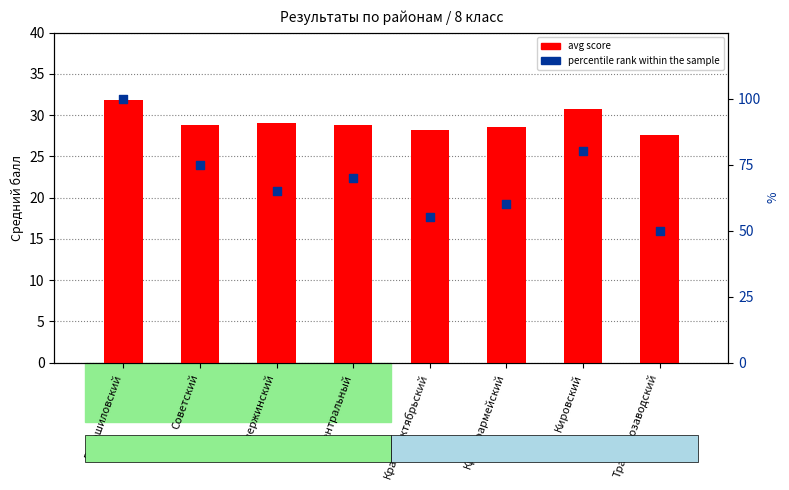

Which series has the largest Y range (max minus min)?

percentile rank within the sample